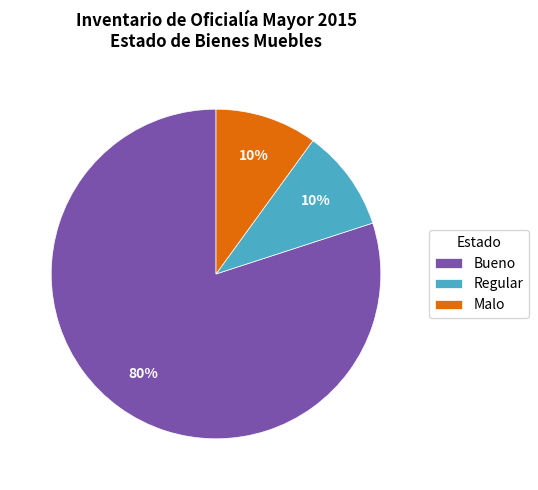

The Bueno slice represents 80% of the pie. True or false?

True